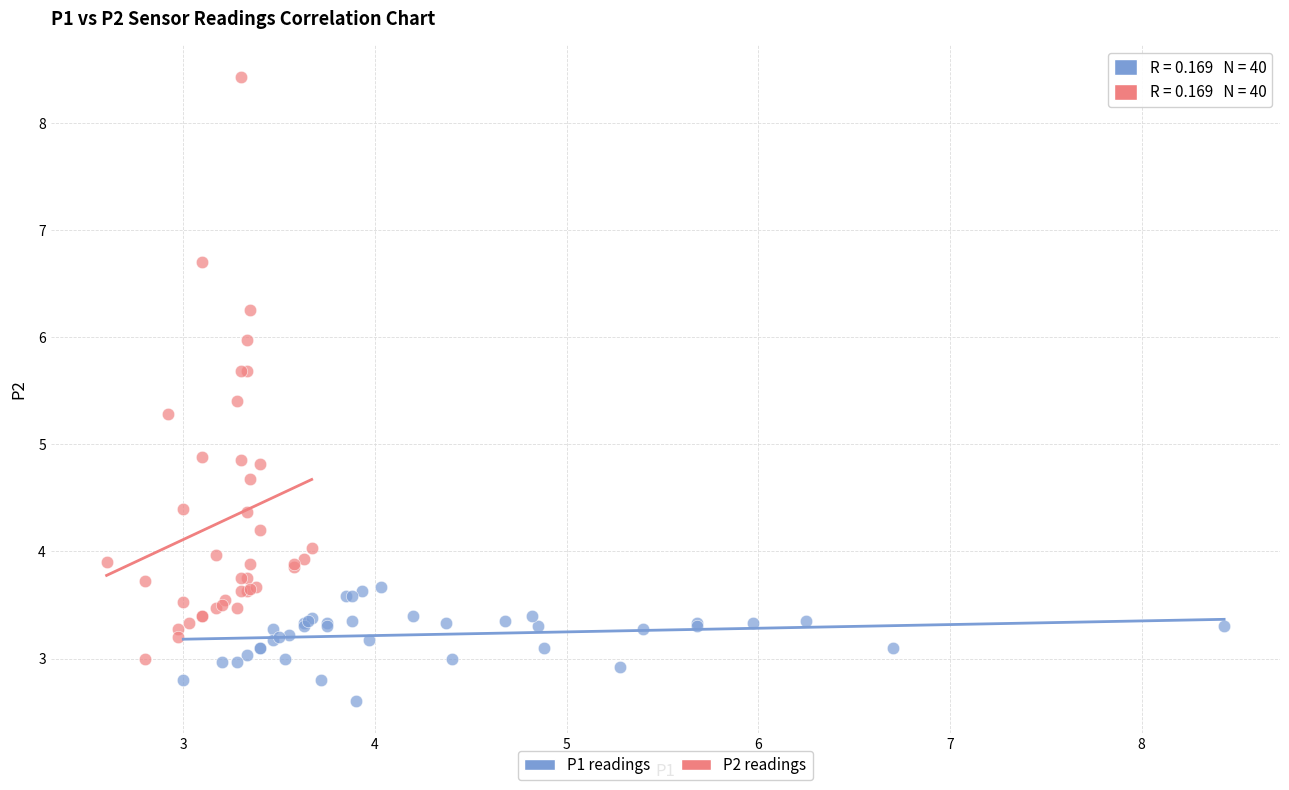

Which series has the widest spread of Y values?

P2 readings